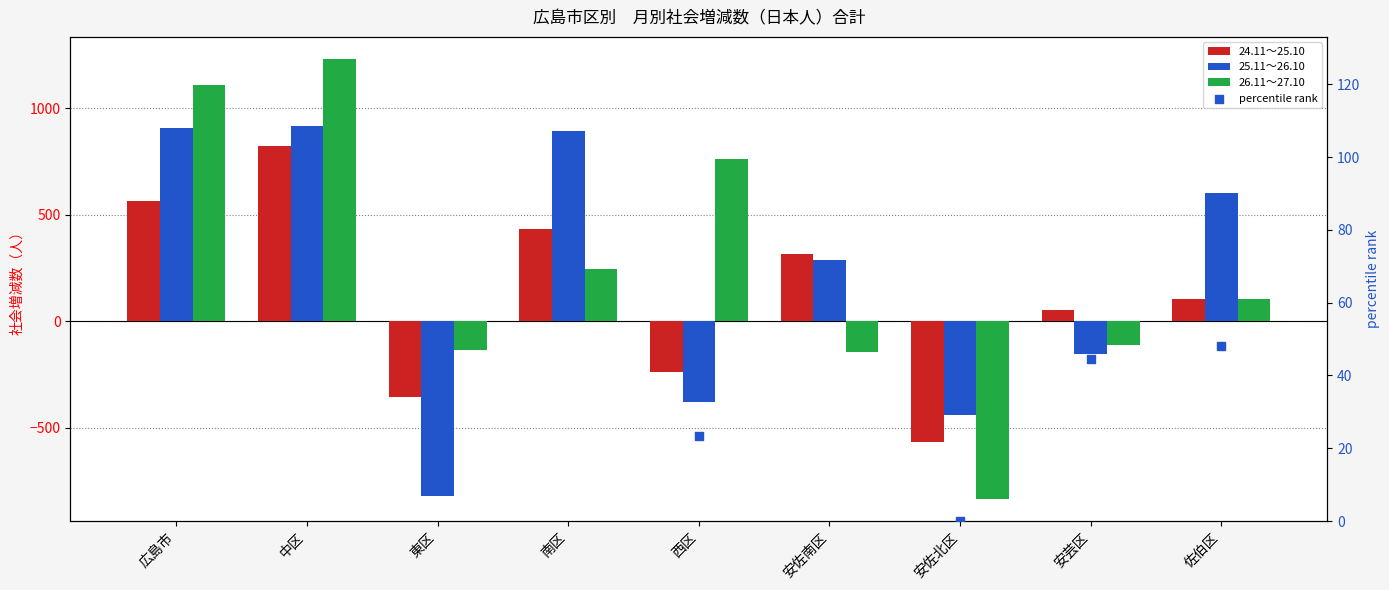

What are all the series names shown in the legend?

24.11～25.10, 25.11～26.10, 26.11～27.10, percentile rank